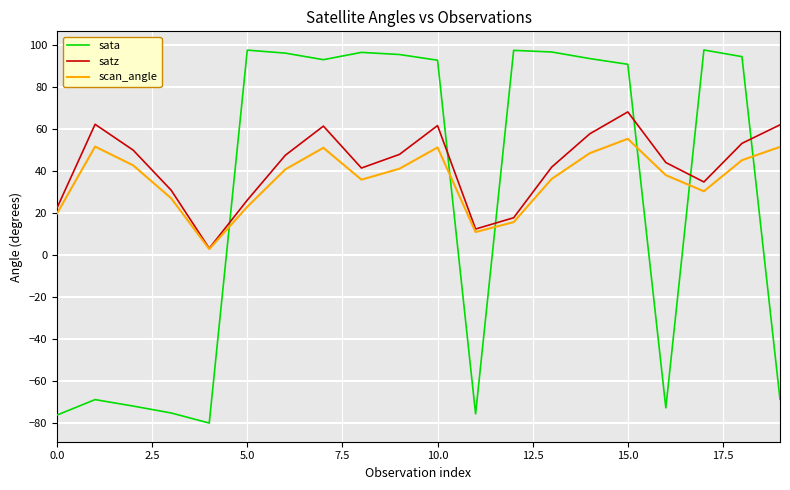

Which series has the largest range (max minus min)?

sata